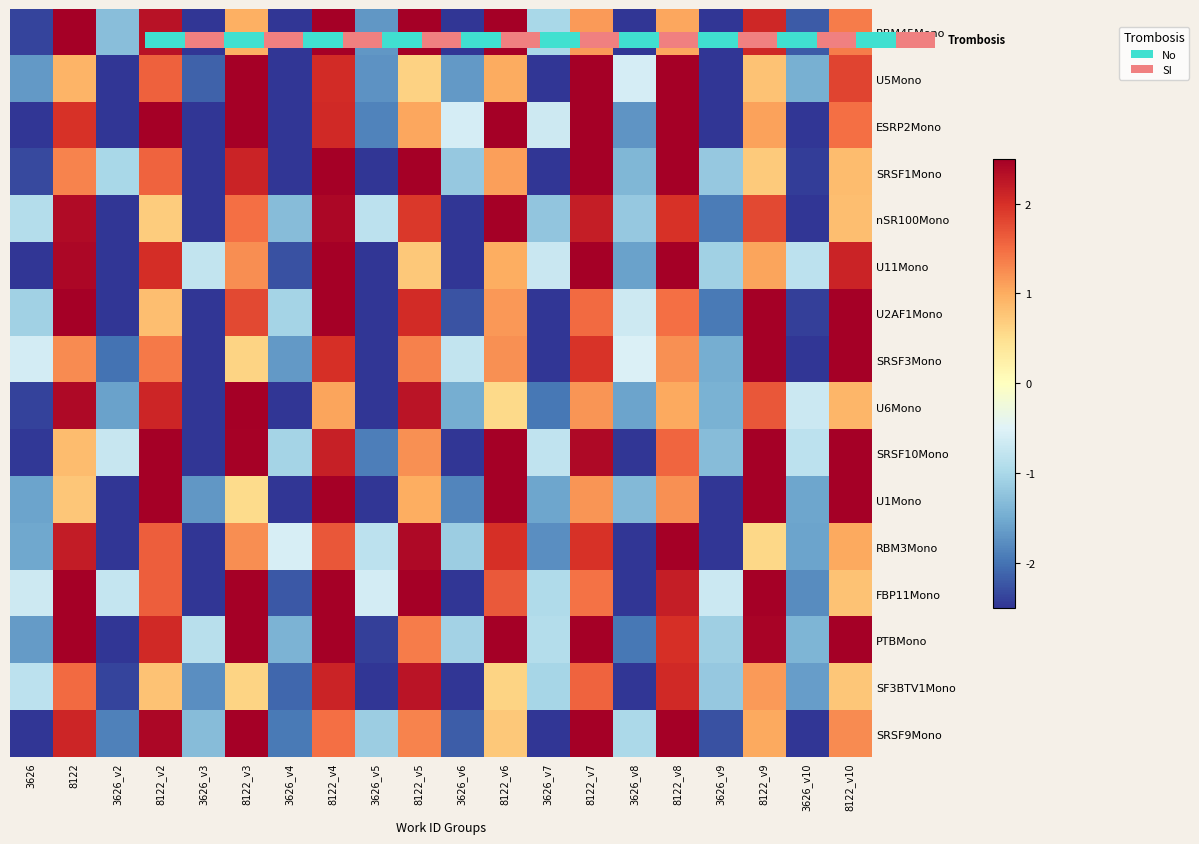

What is the smallest value displayed?

-2.5